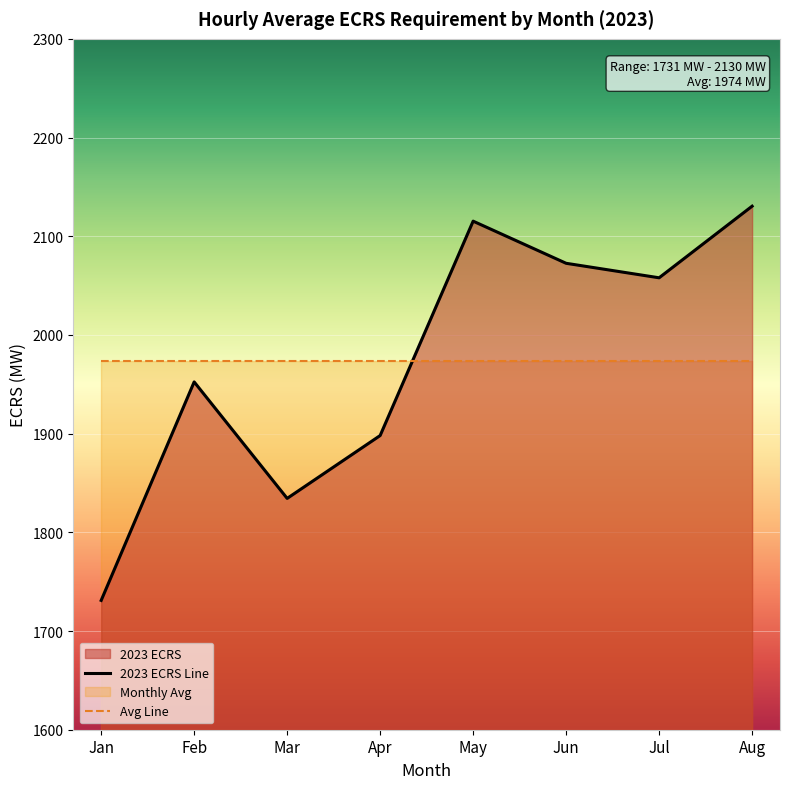

Where is the first local minimum?

Mar